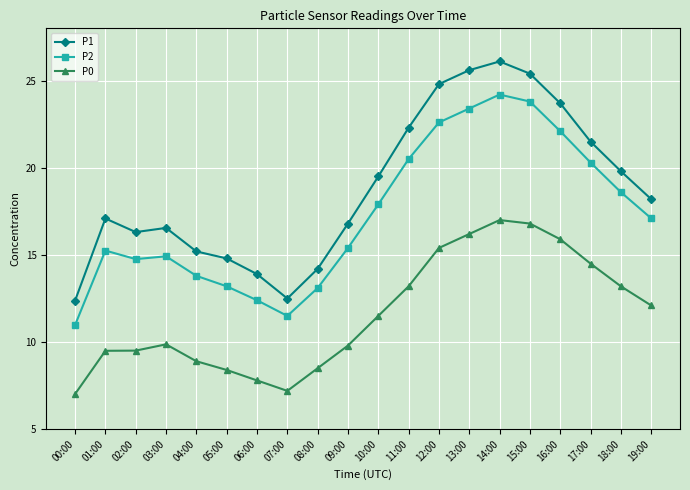

What position from the right is 03:00?

17